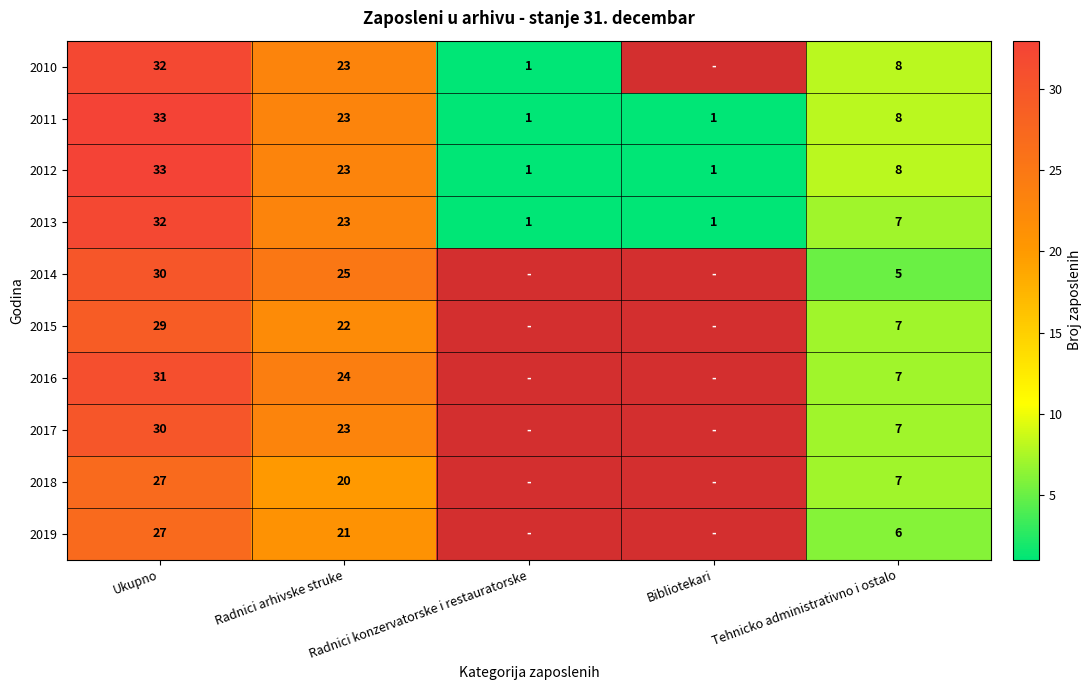

The value of 2016 at Tehnicko administrativno i ostalo is 7. True or false?

True